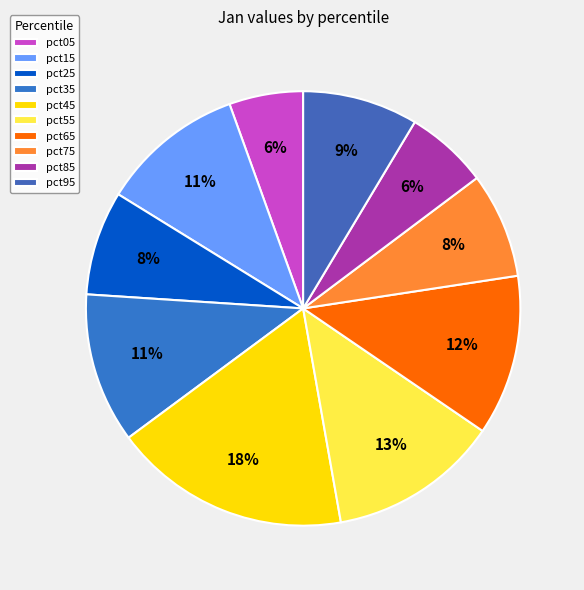

Count the number of slices in the pie.

10